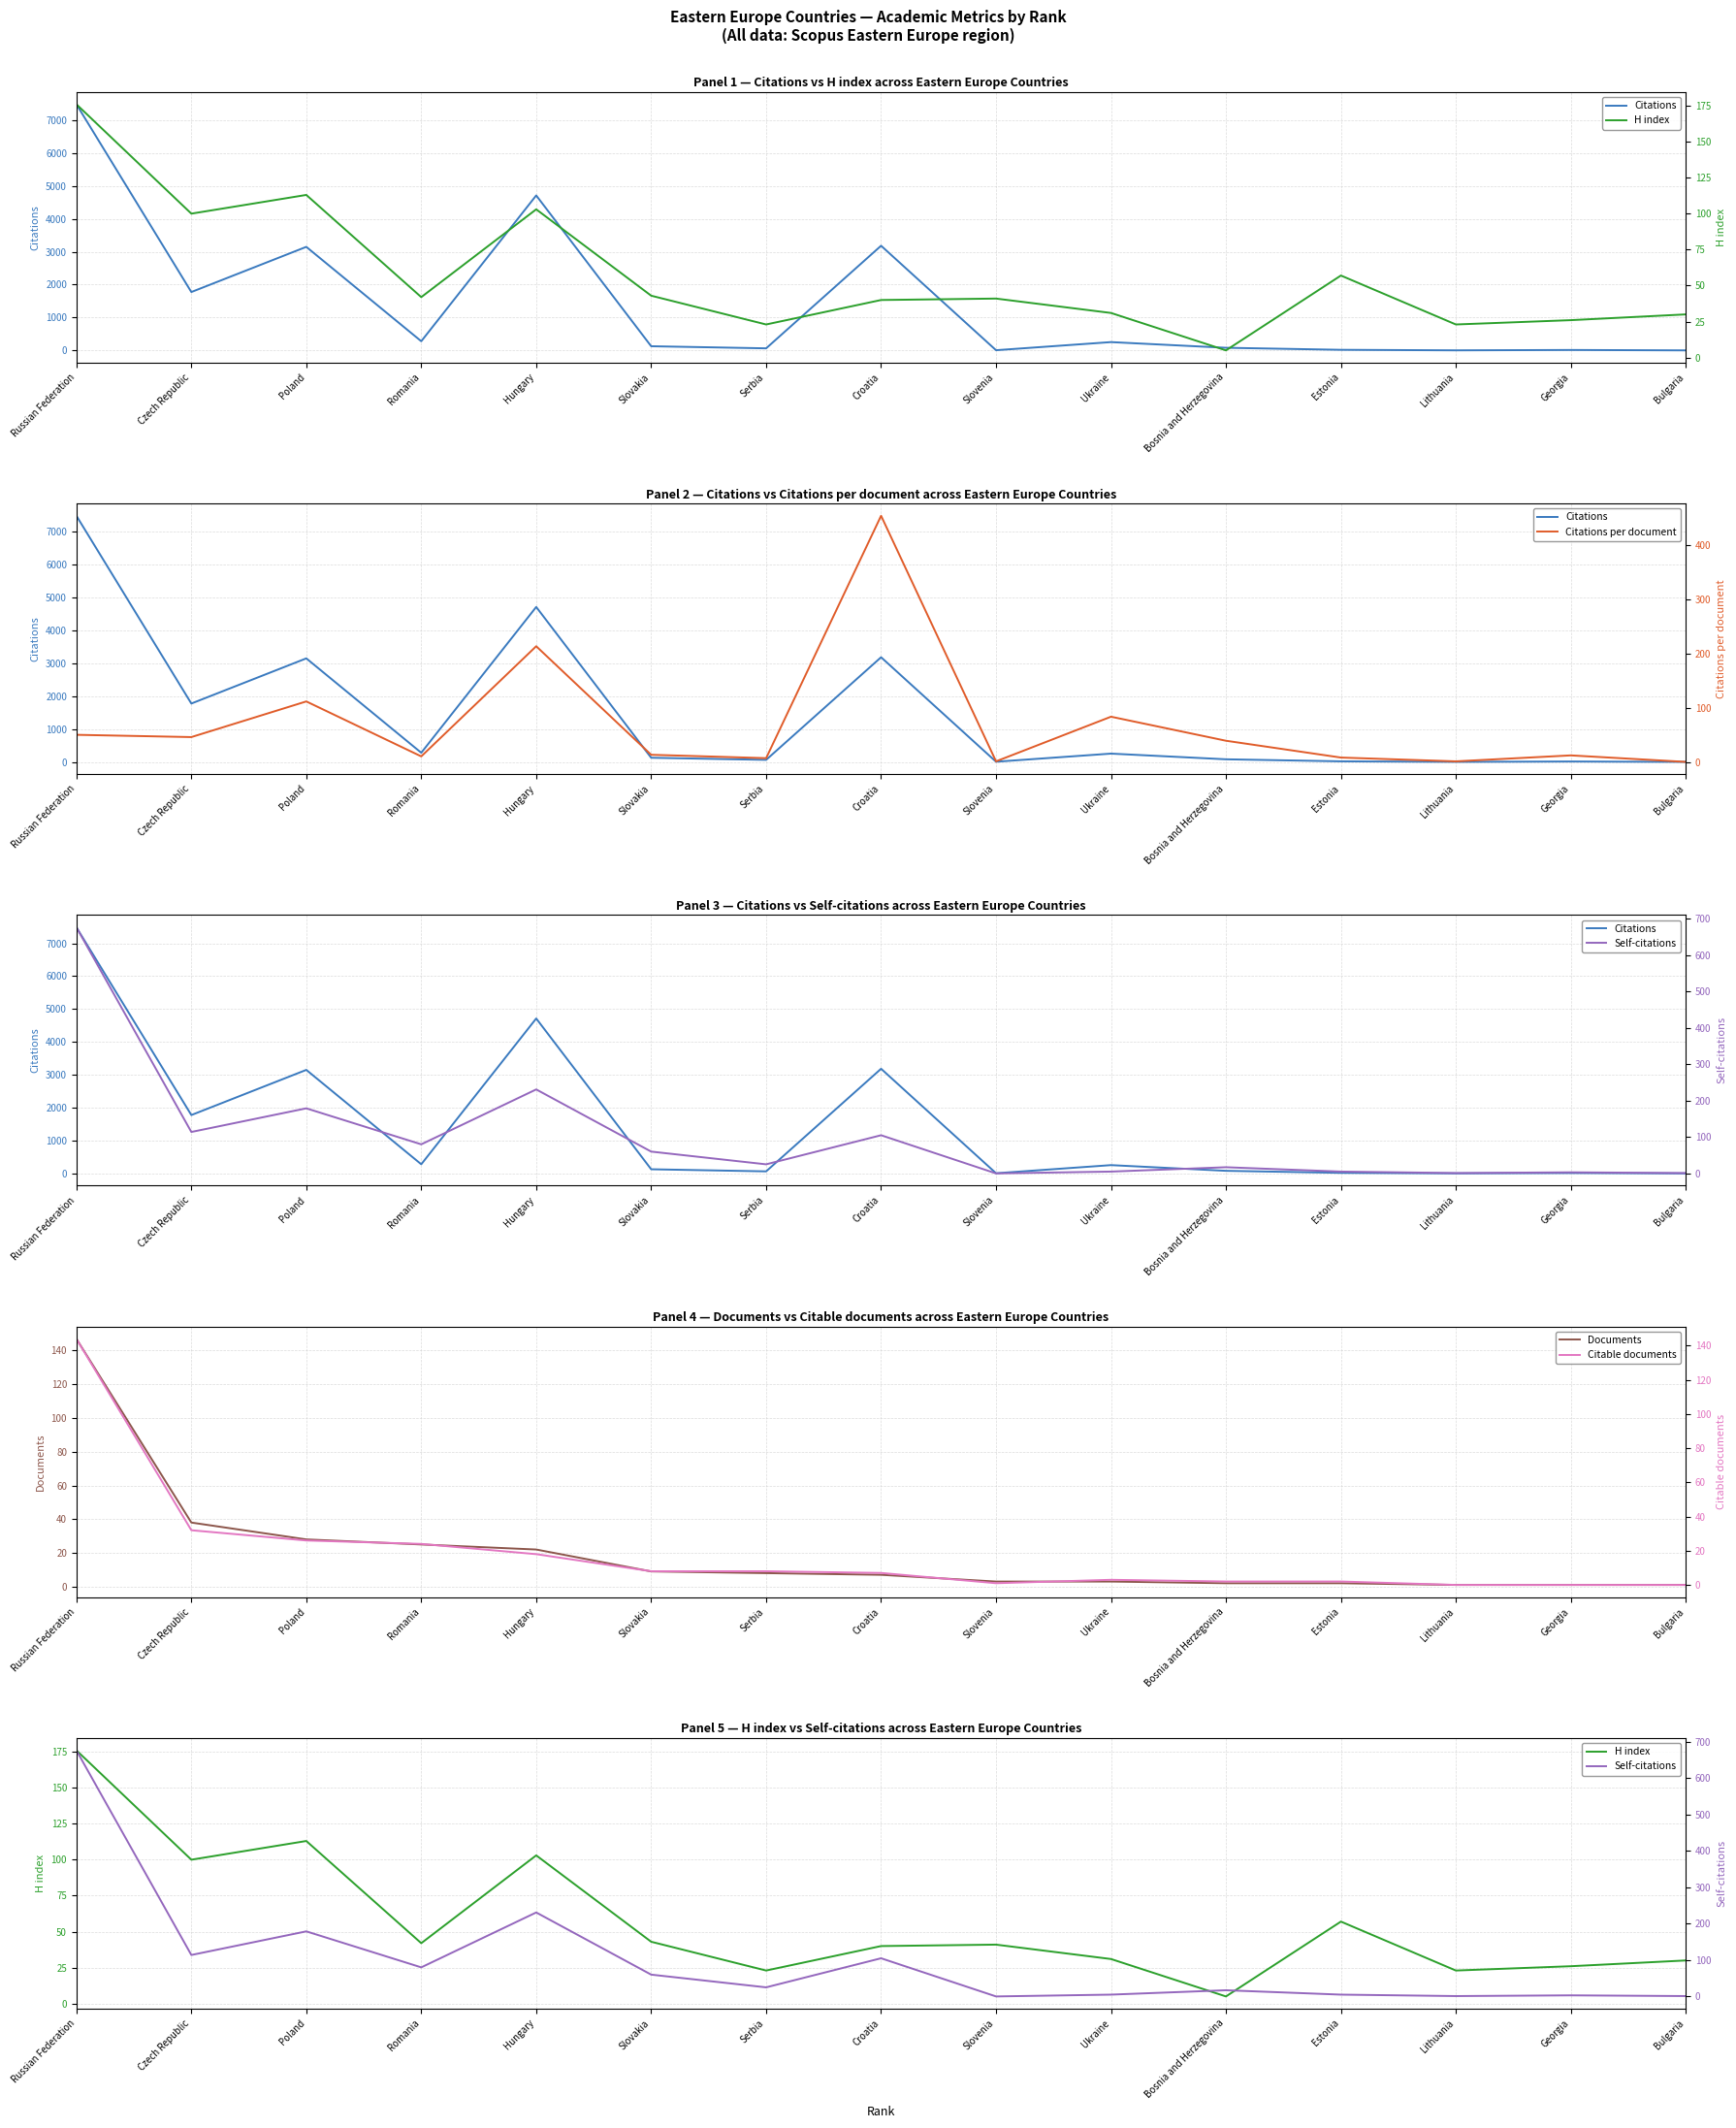

What is the approximate value of H index at Romania?

42.0